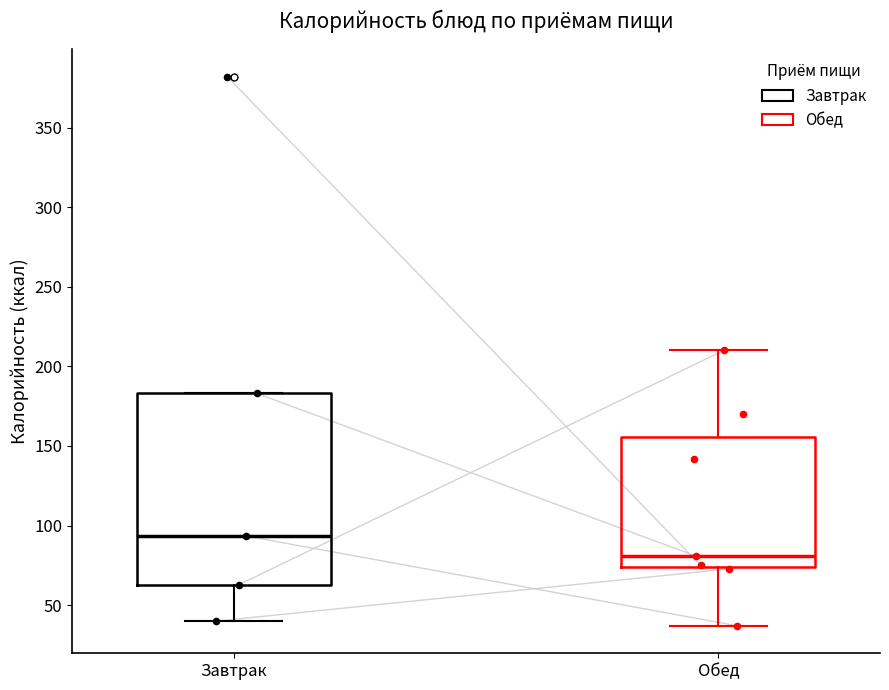

Where does the lower whisker of the box for Обед end on the y-axis? The values are not printed on the chart, so give them approximately, as read against the axis.

35